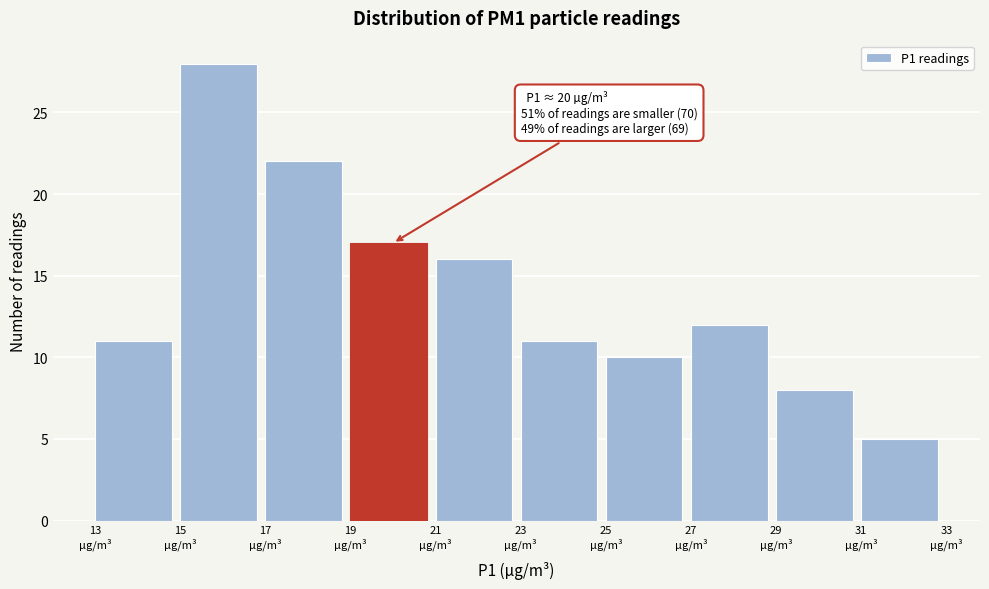

Over which range of the x-axis is the bar tallest?

15 to 17